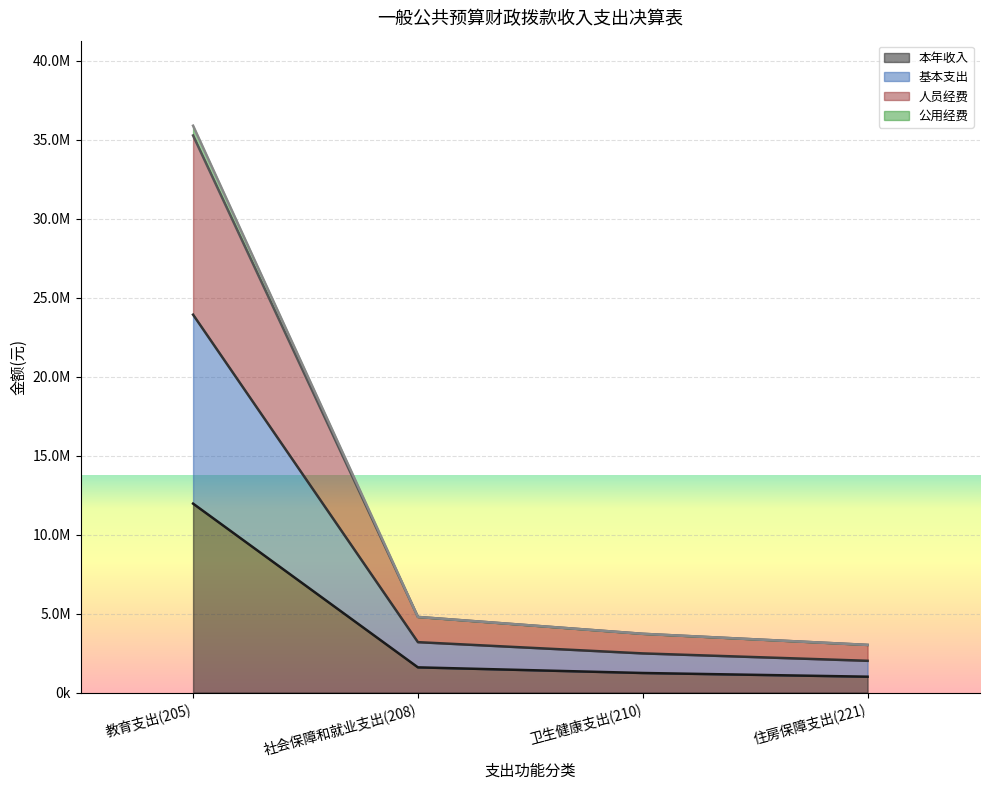

Is it true that 基本支出 equals 1243527.0 at 住房保障支出(221)?

False